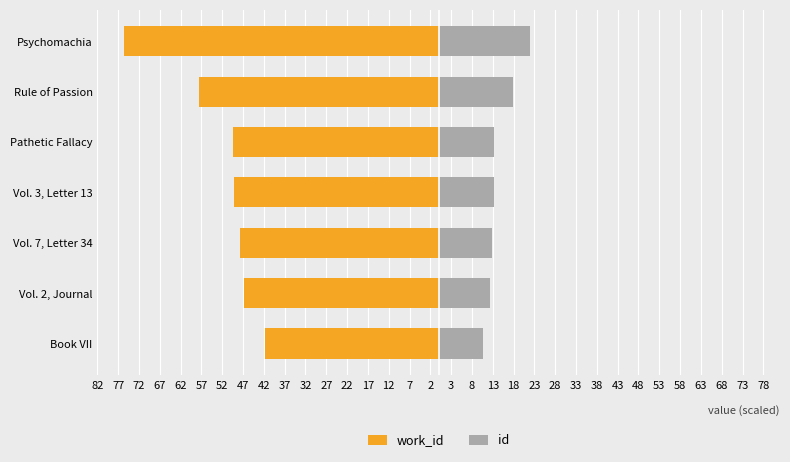

Is it true that id equals 28.8 at Rule of Passion?

False